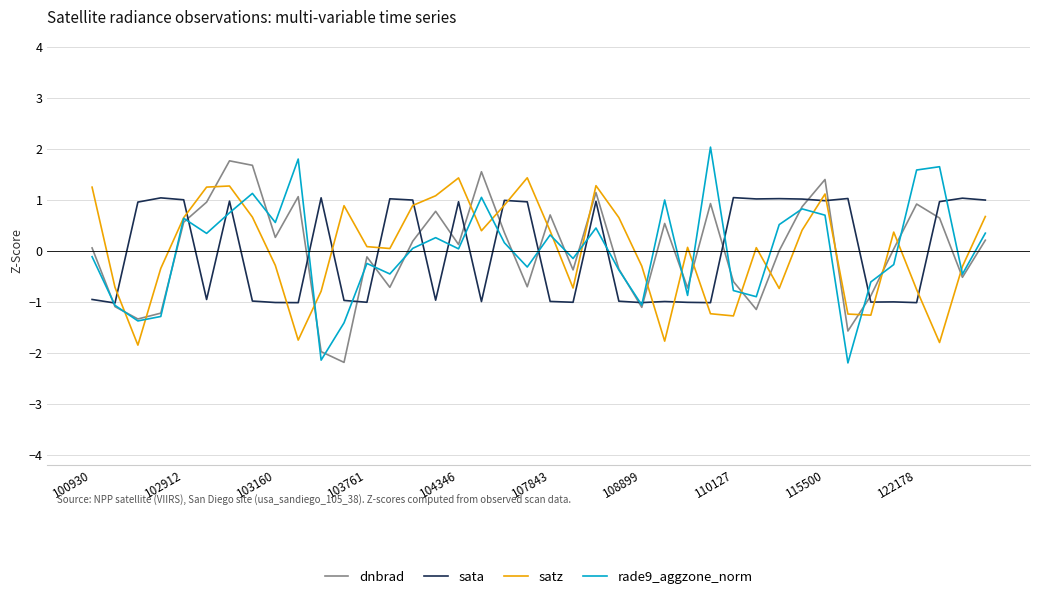

True or false: satz and dnbrad cross at least once.

True